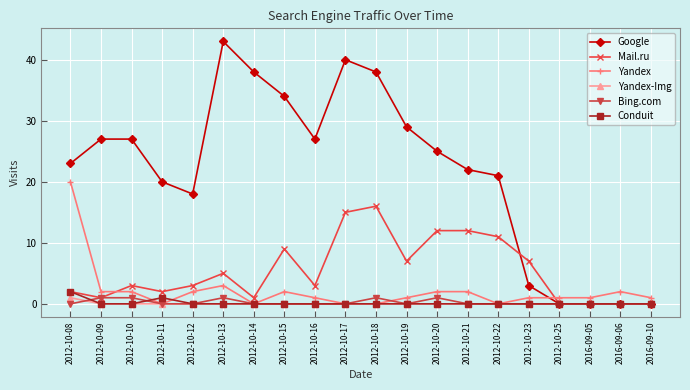

What is the difference between the maximum and minimum values in the Google series?

43